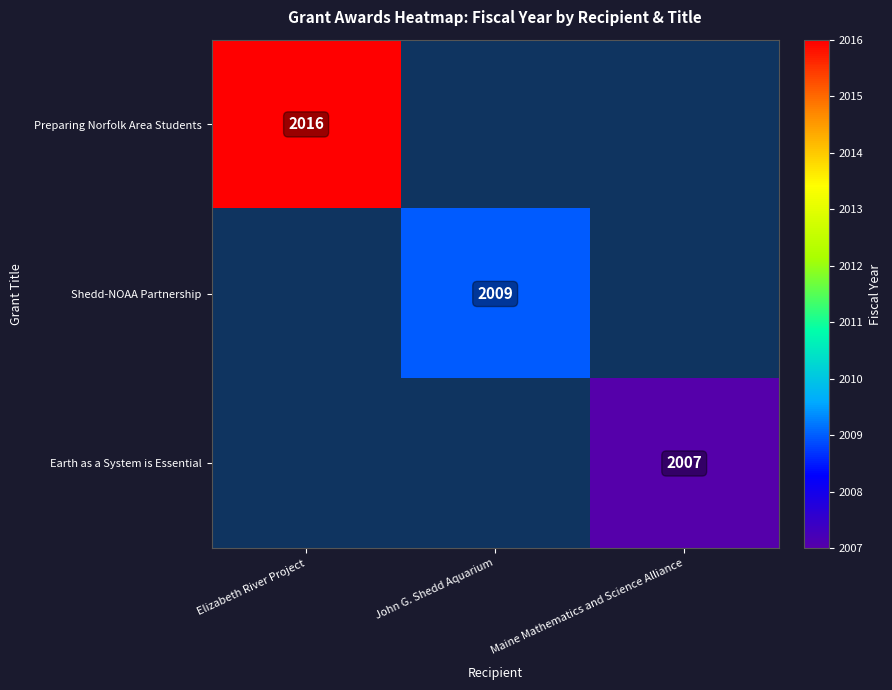

Is it true that Preparing Norfolk Area Students equals 2954 at Elizabeth River Project?

False